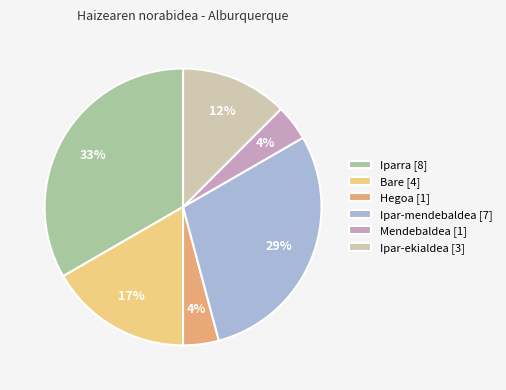

Does any single category account for the majority?

No